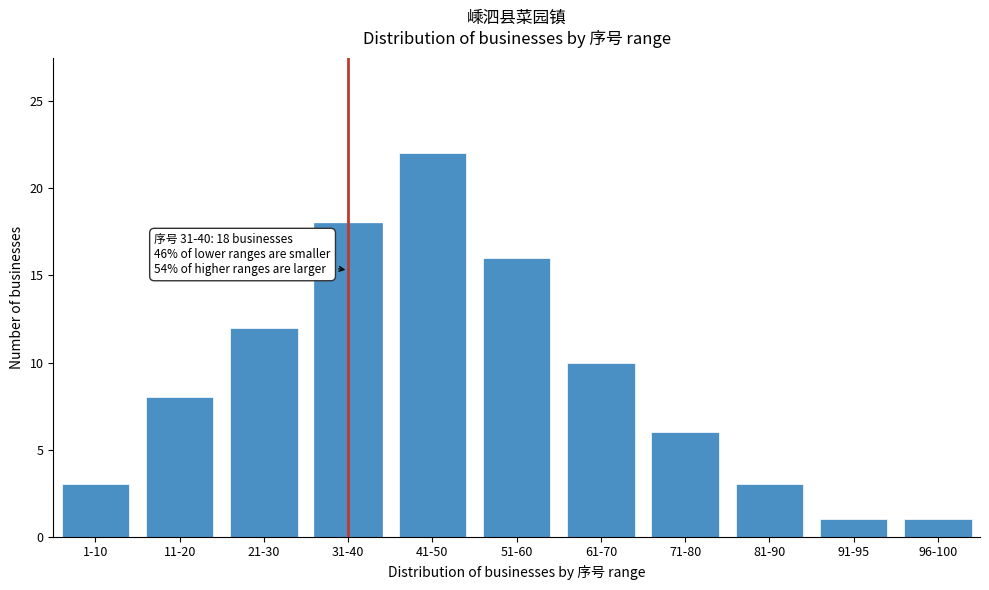

Reading left to right, what are all the values shown in this chart?

3	8	12	18	22	16	10	6	3	1	1